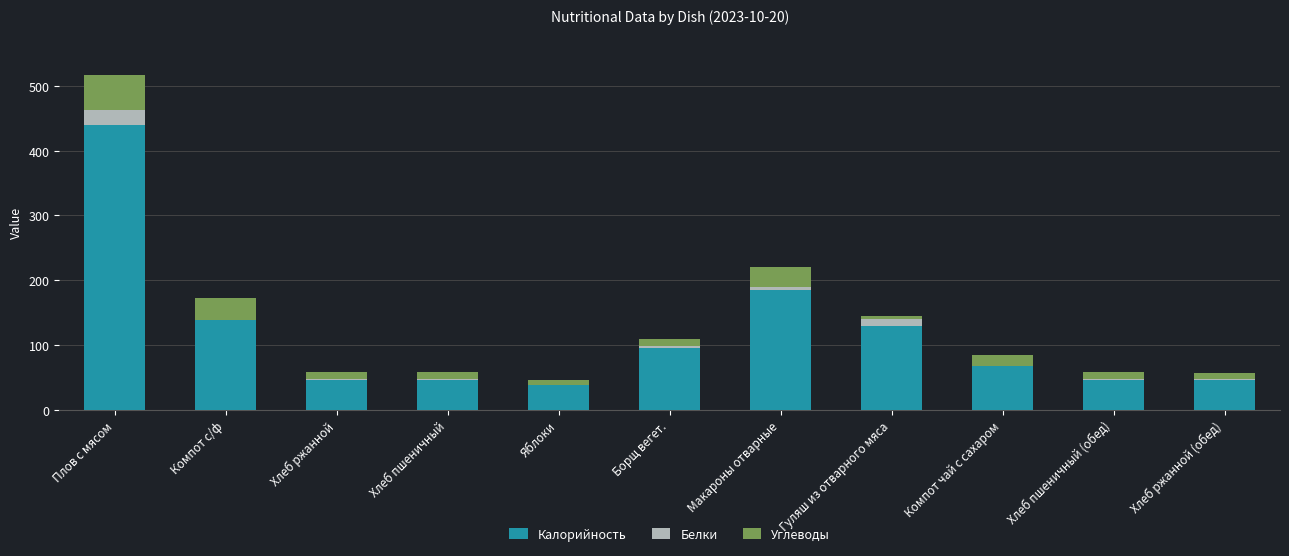

At which category is the sum across all series the highest?

Плов с мясом